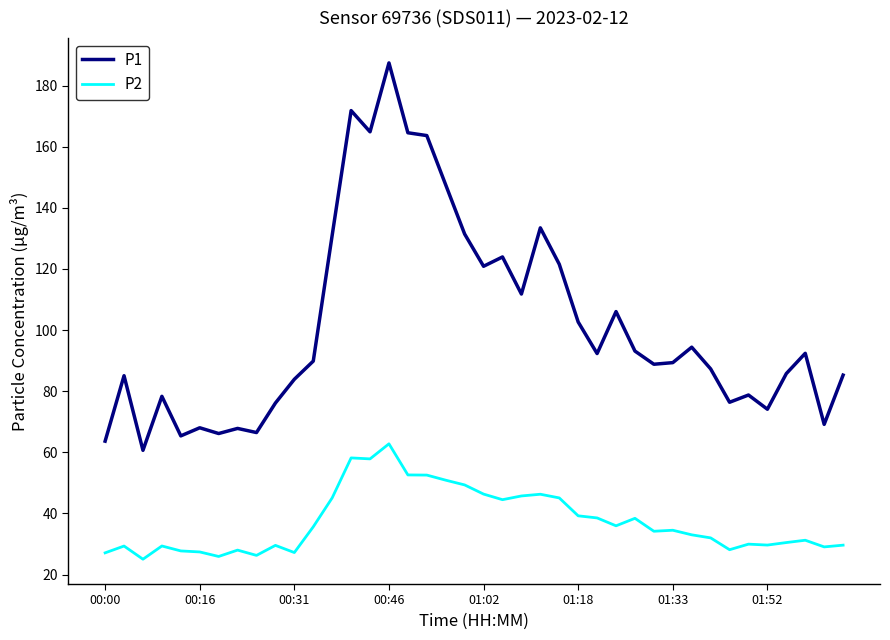

Which series has the largest range (max minus min)?

P1